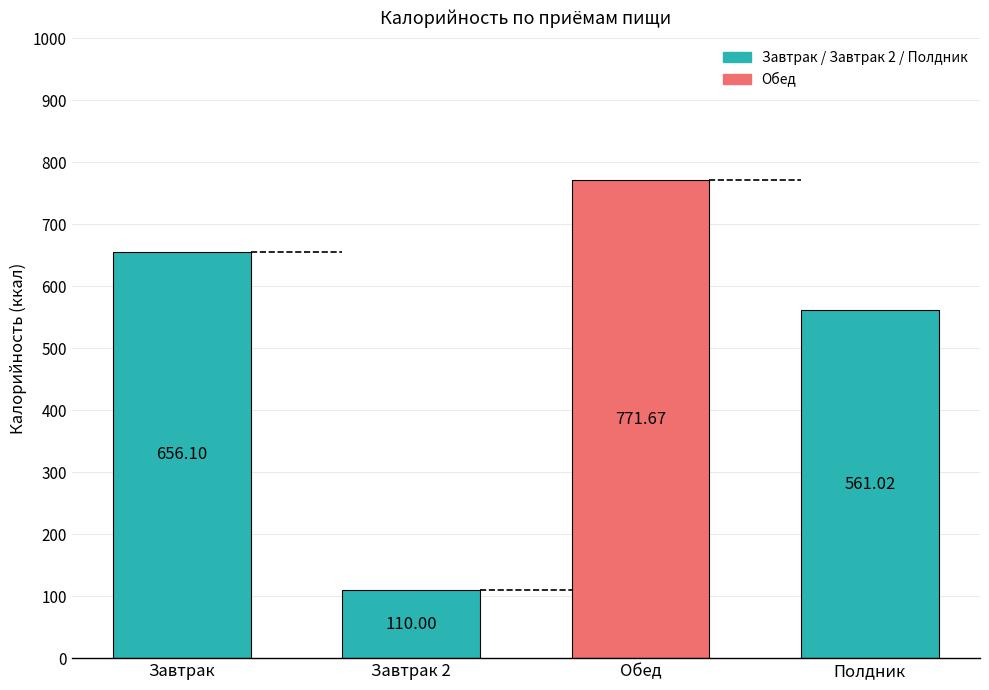

List the labels in order of value, smallest first.

Завтрак 2, Полдник, Завтрак, Обед